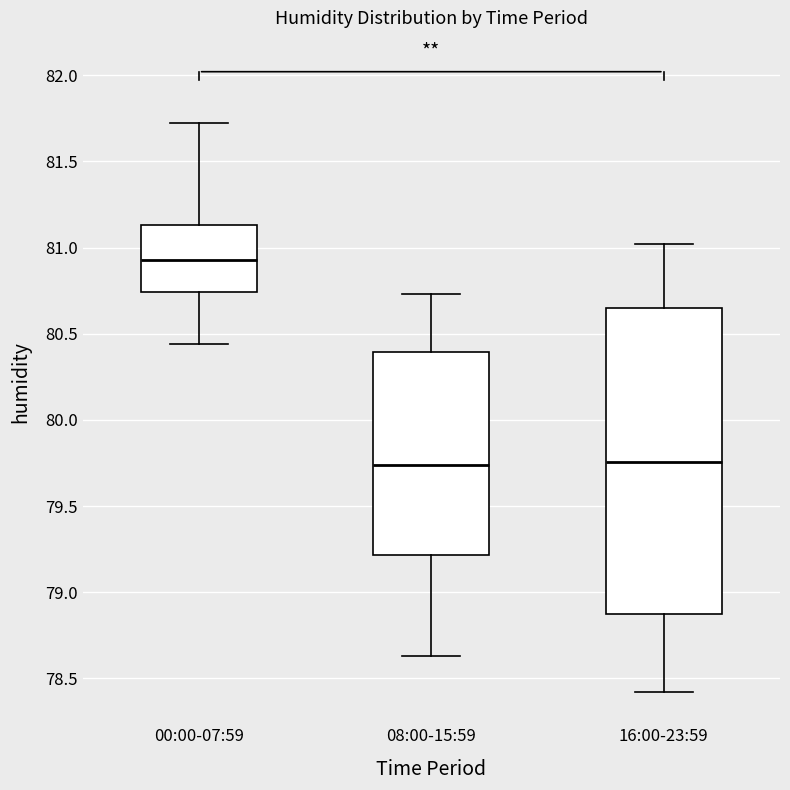

Reading left to right, read every box against the y-axis: the position of its median line, the range the box covers, and the ends of its whiskers. The values are not printed on the chart, so give them approximately, as read against the axis.

00:00-07:59: median 80.95, box 80.75 to 81.15, whiskers 80.45 to 81.70
08:00-15:59: median 79.75, box 79.20 to 80.40, whiskers 78.65 to 80.75
16:00-23:59: median 79.75, box 78.85 to 80.65, whiskers 78.40 to 81.00